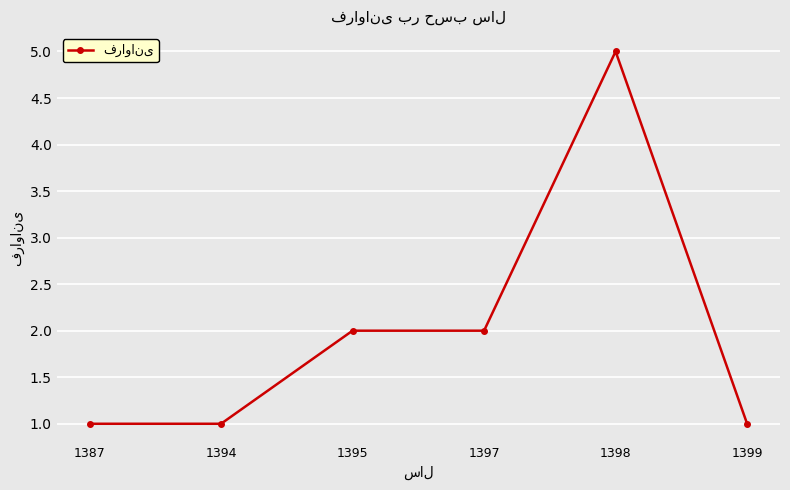

Reading right to left, extract all data points from this chart.

1	5	2	2	1	1